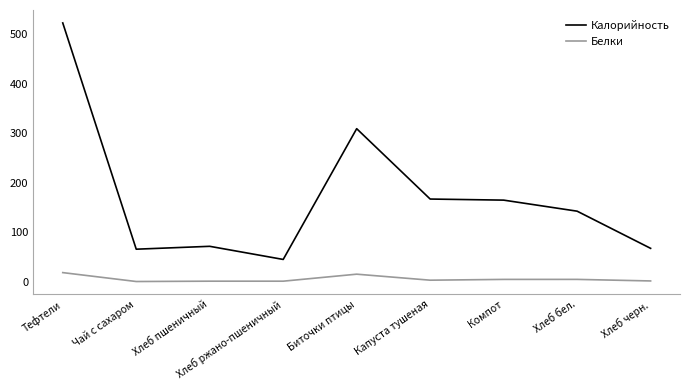

True or false: Калорийность and Белки intersect in this chart.

False